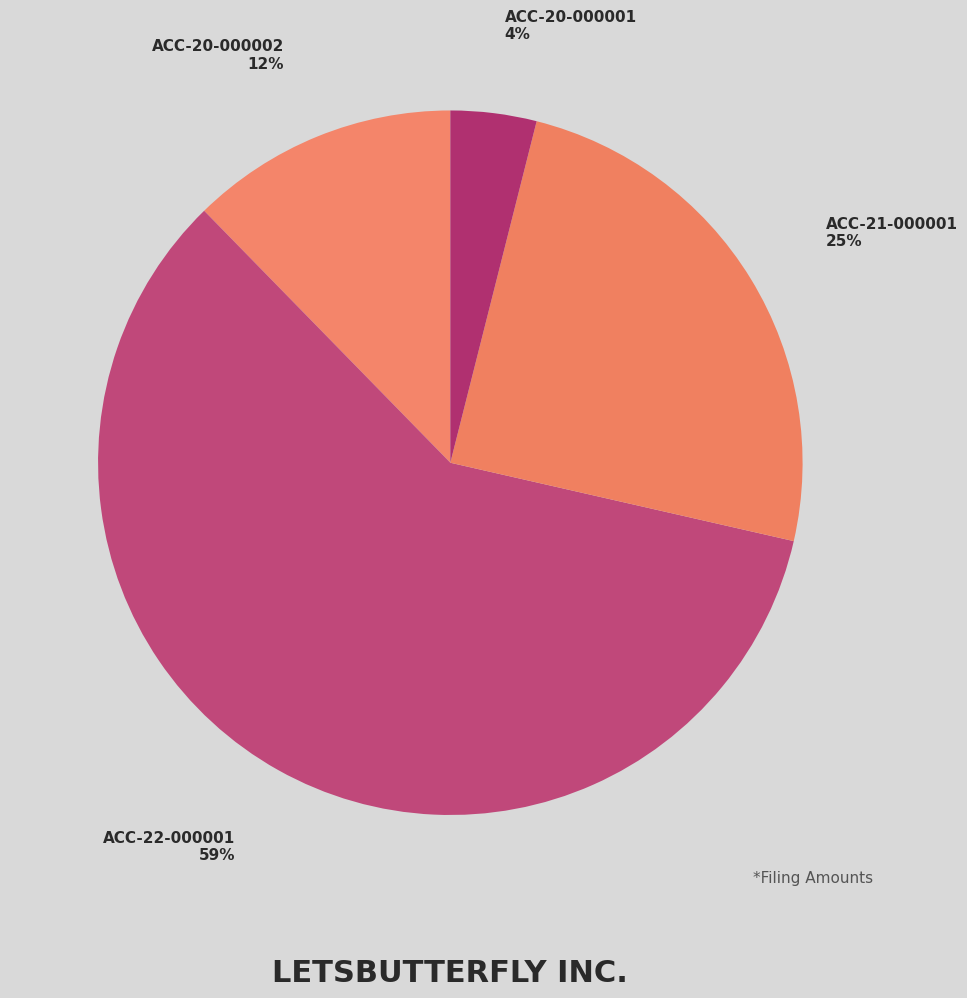

Count the number of slices in the pie.

4